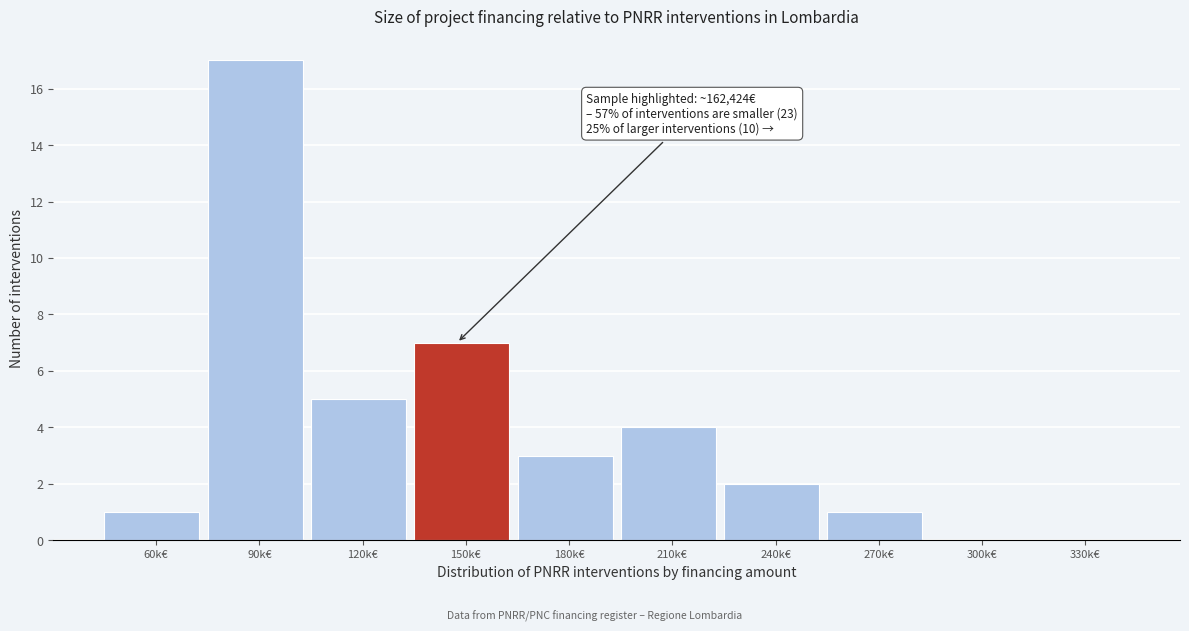

Reading right to left, transcribe all the data shown in this chart.

330k€=0	300k€=0	270k€=1	240k€=2	210k€=4	180k€=3	150k€=7	120k€=5	90k€=17	60k€=1